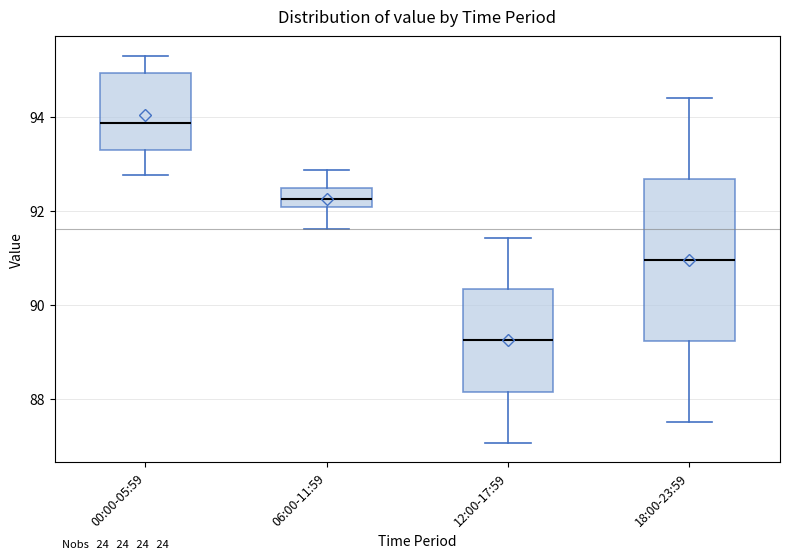

Where does the lower whisker of the box for 12:00-17:59 end on the y-axis? The values are not printed on the chart, so give them approximately, as read against the axis.

87.0